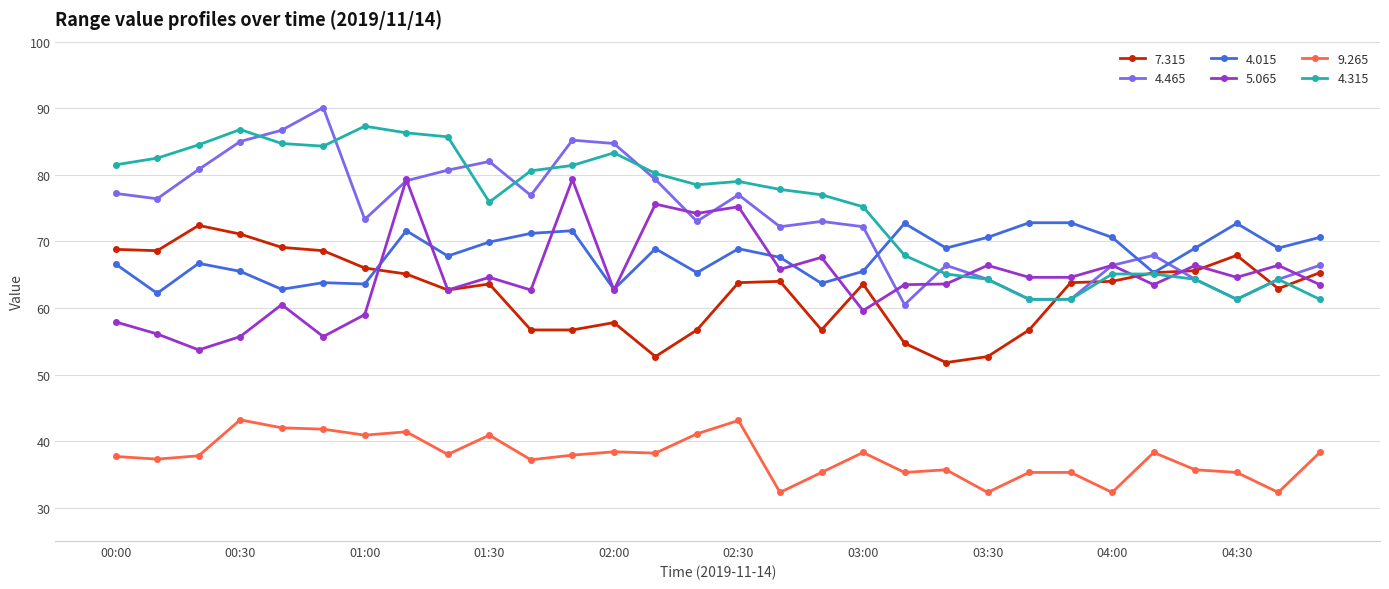

What is the lowest value of the 4.465 series?

60.5